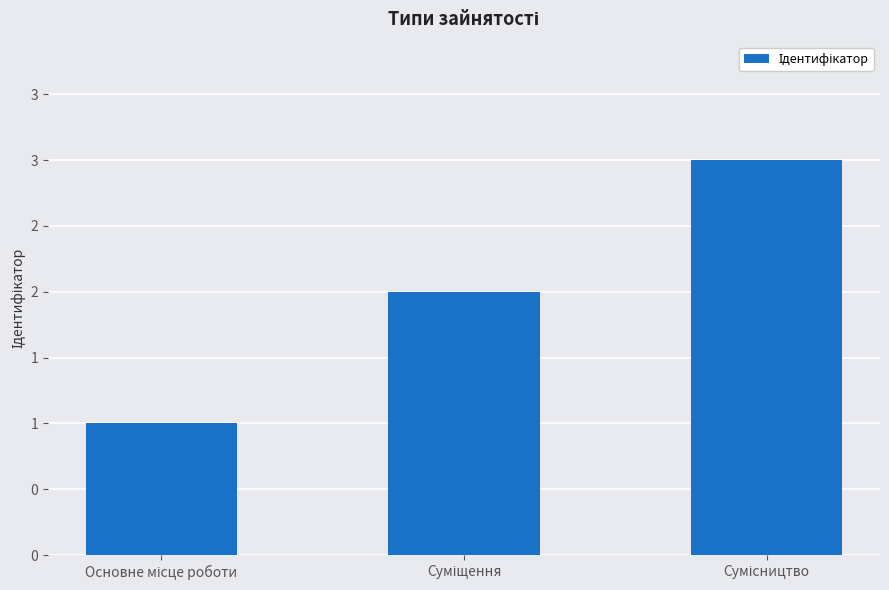

What is the change in value from Основне місце роботи to Суміщення?

+1